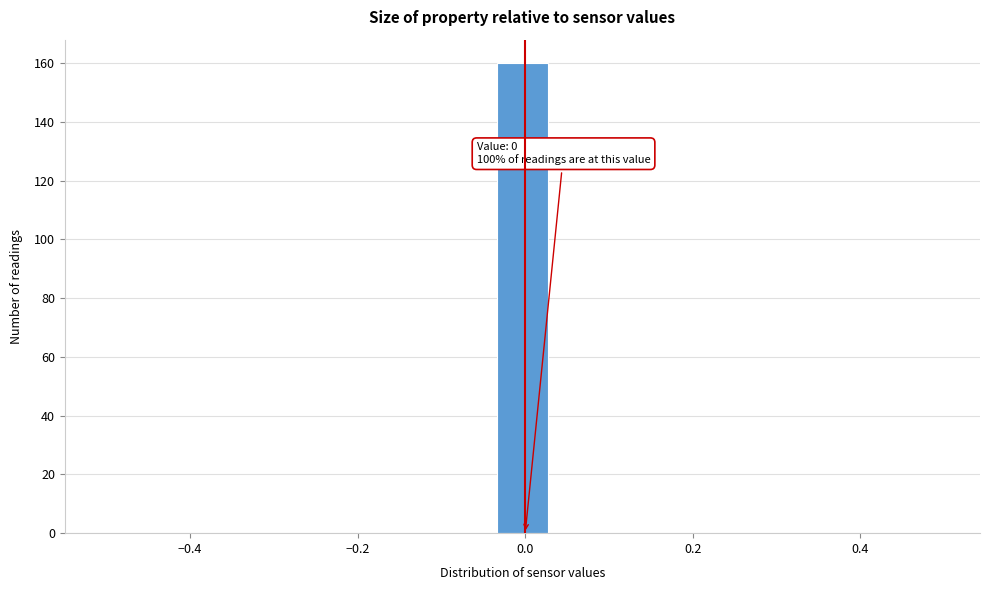

Read against the x-axis, roughly where is the centre of the tallest bar?

0.00